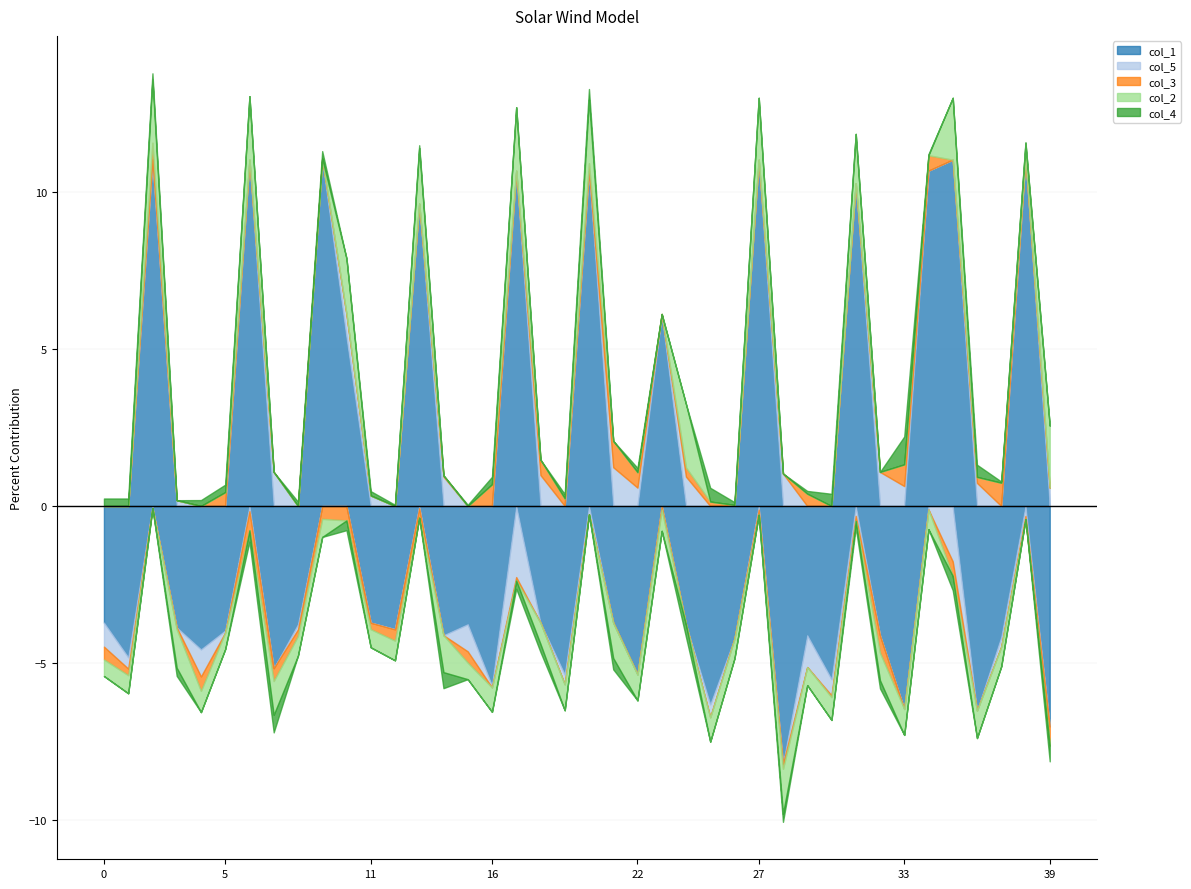

Which series has the largest range (max minus min)?

col_1